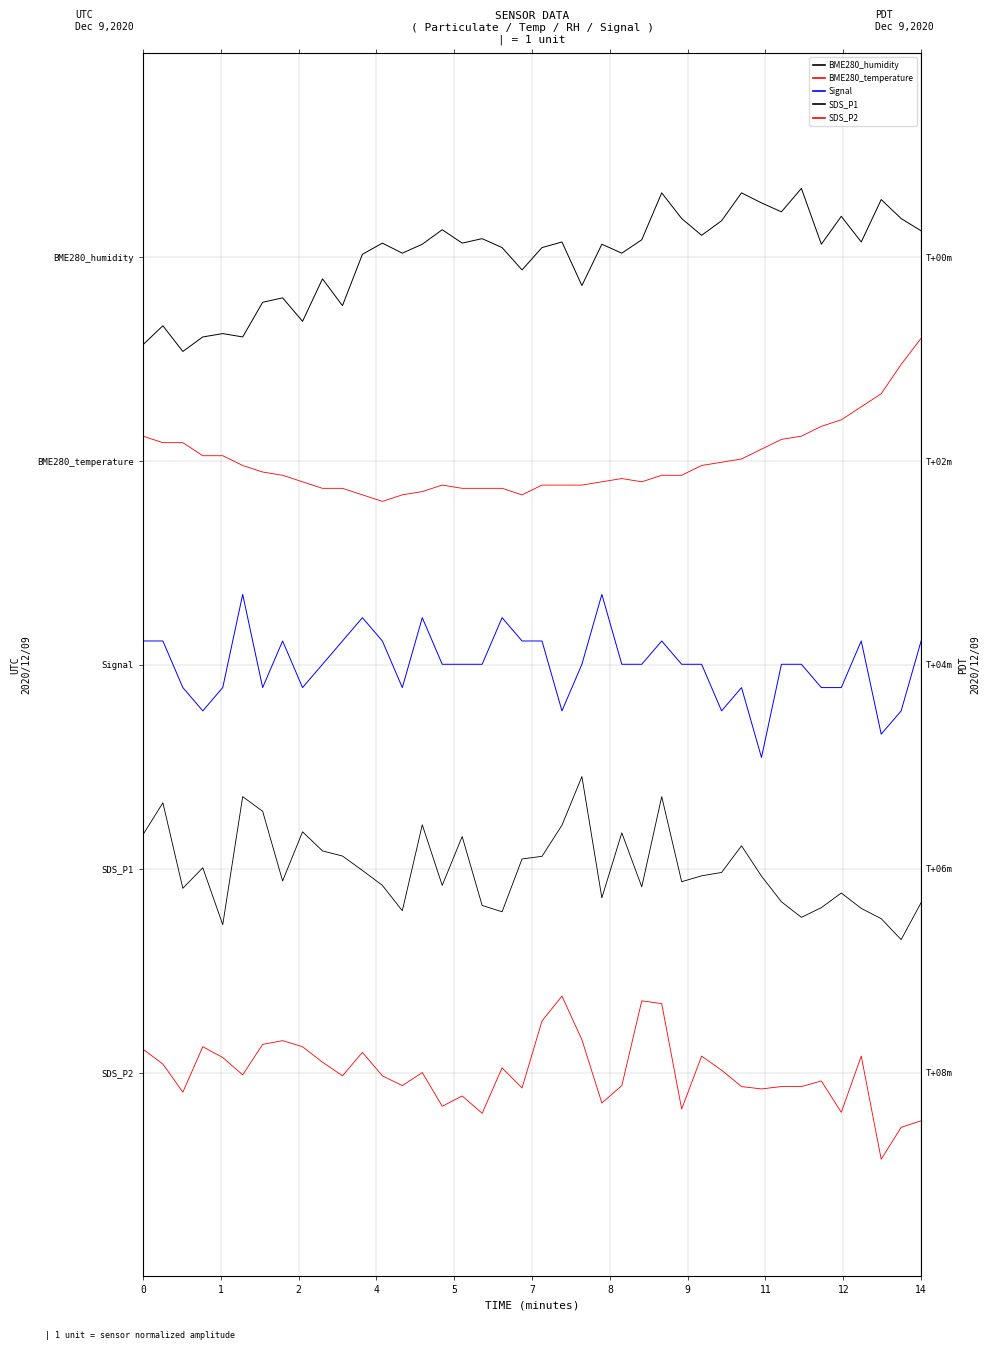

Is this an area chart (filled region under the line)?

No